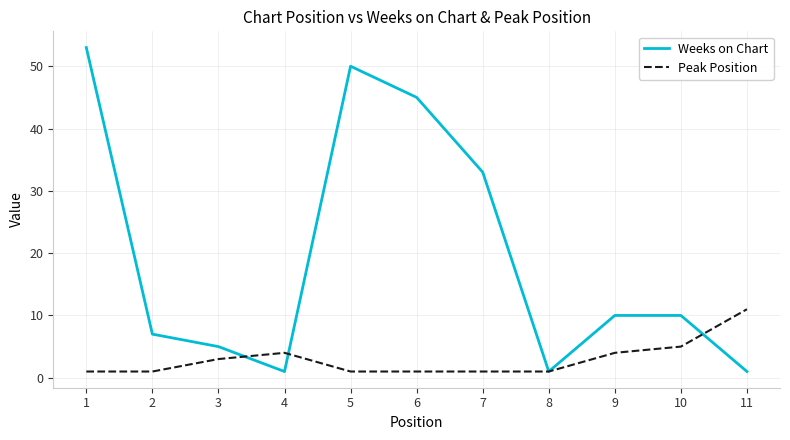

What is the greatest value displayed?

53